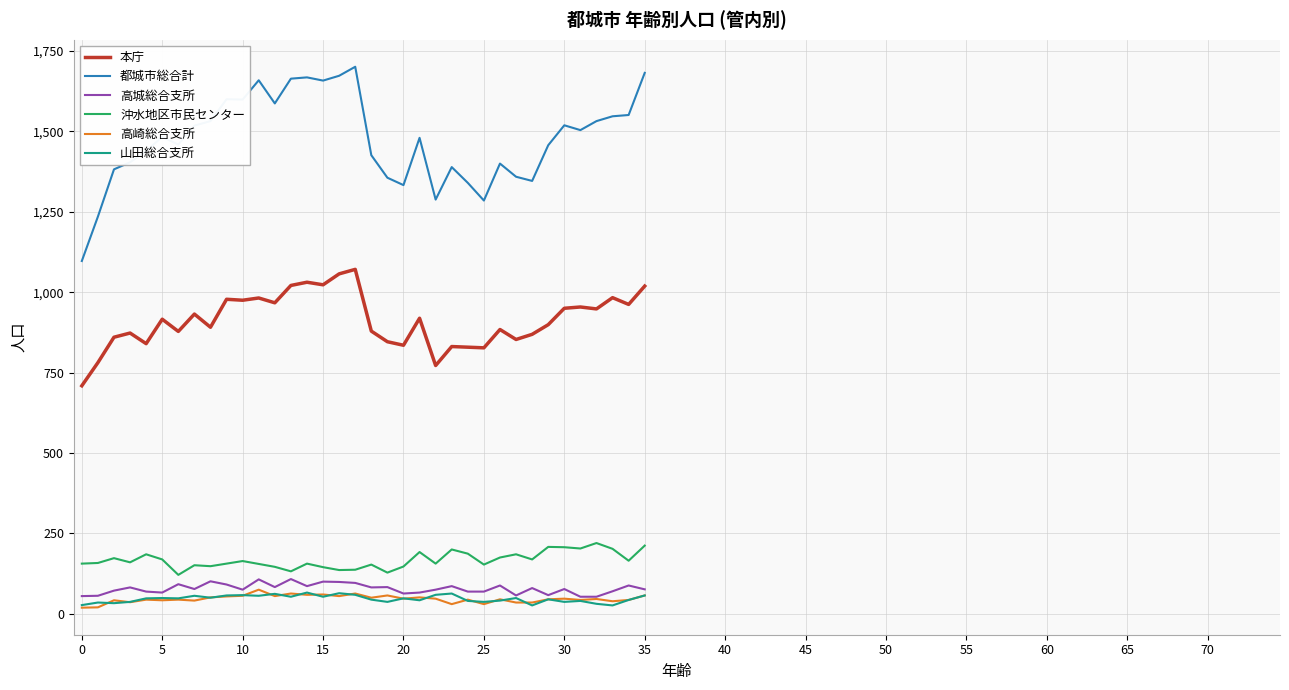

True or false: 高崎総合支所 and 都城市総合計 cross at least once.

False